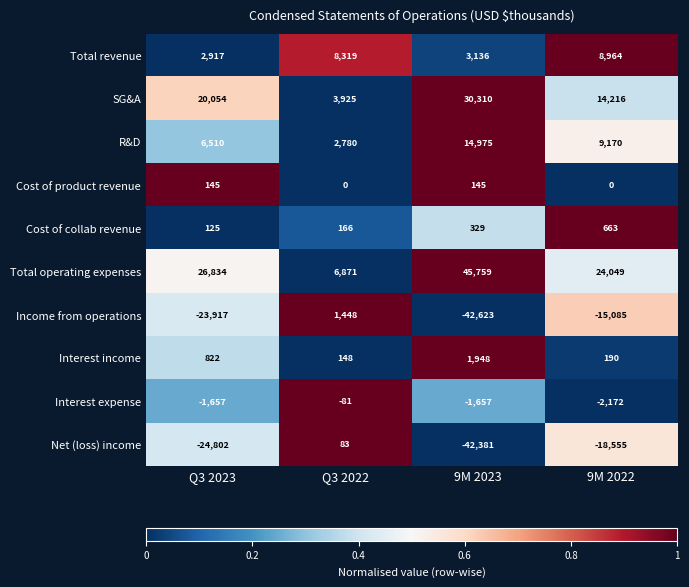

Which series changed the most between Q3 2023 and 9M 2023?

Total operating expenses